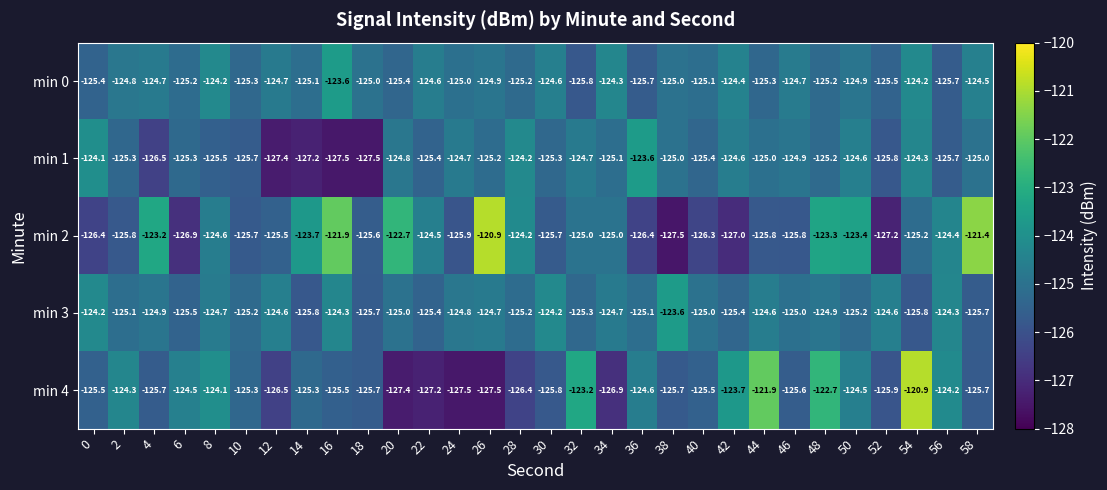

How many categories are shown in the chart?

30